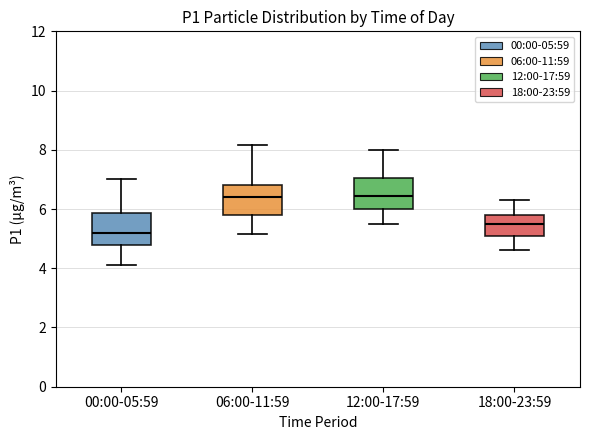

Reading left to right, read every box against the y-axis: the position of its median line, the range the box covers, and the ends of its whiskers. The values are not printed on the chart, so give them approximately, as read against the axis.

00:00-05:59: median 5.2, box 4.8 to 5.8, whiskers 4.2 to 7.0
06:00-11:59: median 6.4, box 5.8 to 6.8, whiskers 5.2 to 8.2
12:00-17:59: median 6.4, box 6.0 to 7.0, whiskers 5.6 to 8.0
18:00-23:59: median 5.6, box 5.2 to 5.8, whiskers 4.6 to 6.4